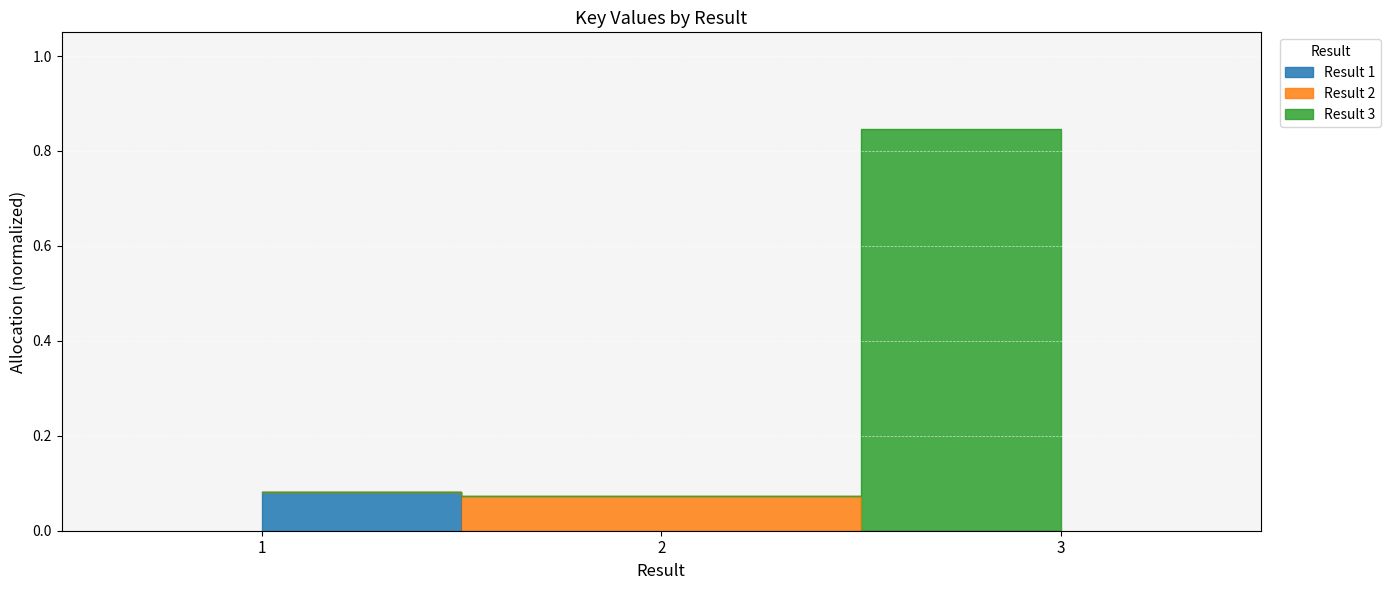

What is the value of the 3rd point from the left?

0.8